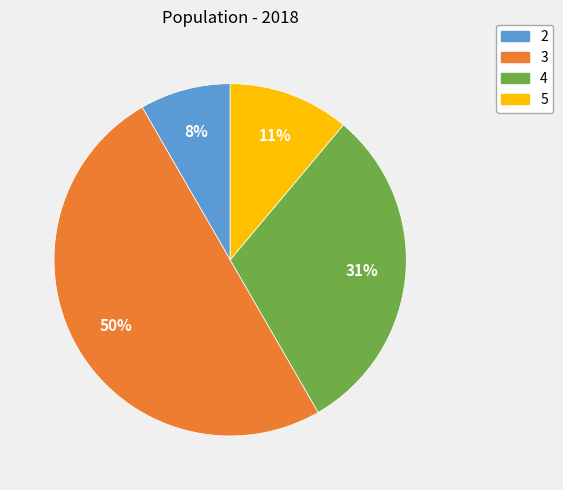

Does 4 represent more than half of the total?

No